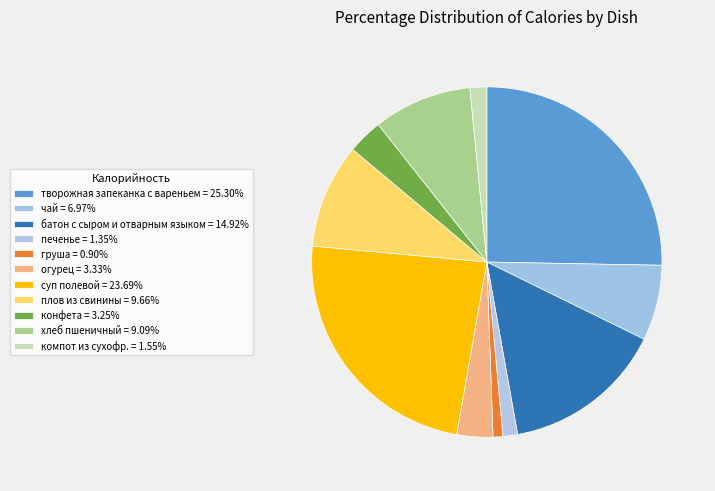

What is the largest slice in the pie chart?

творожная запеканка с вареньем